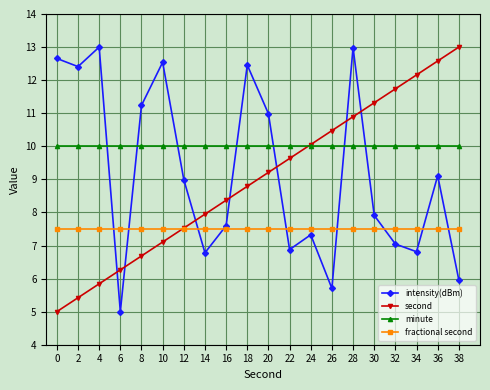

Rank the series at 20 from highest to lowest value.

intensity(dBm), minute, second, fractional second